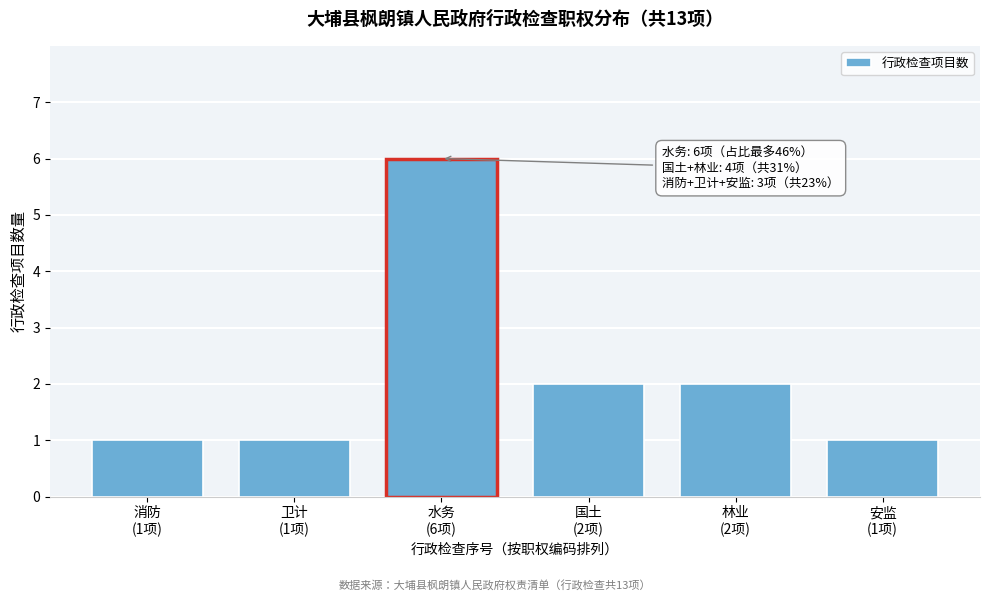

Reading right to left, what are all the values shown in this chart?

1	2	2	6	1	1